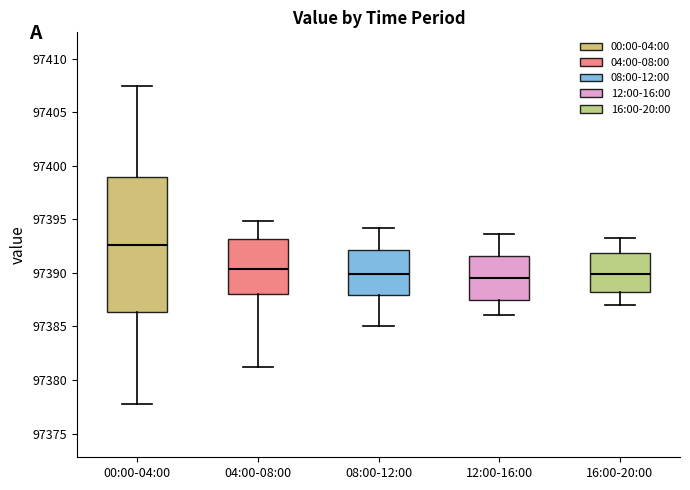

Which box is the tallest, from its lower edge to its upper edge?

00:00-04:00